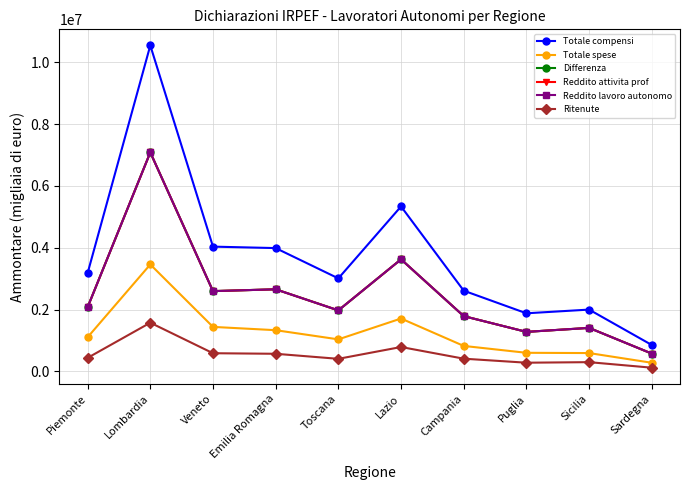

The Totale compensi series shows 6920031 at Veneto. True or false?

False